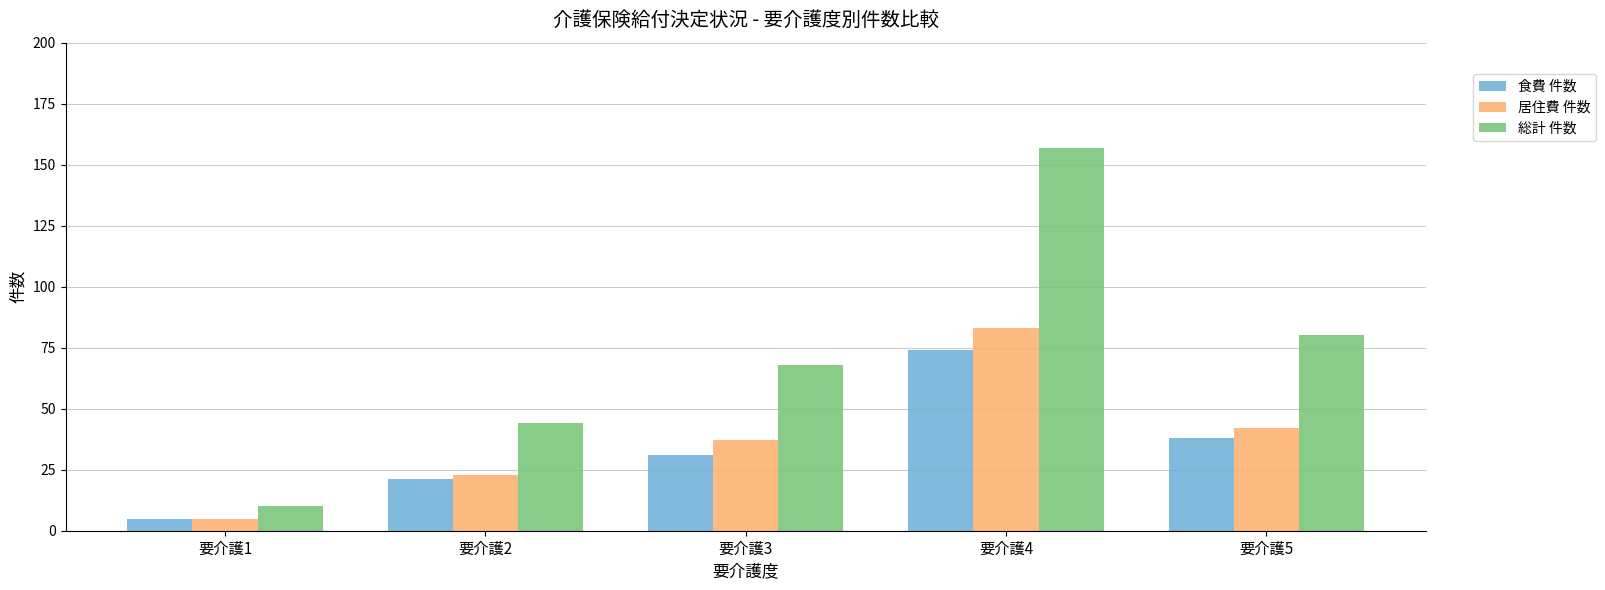

Reading left to right, list all the values displayed in this chart.

食費 件数: 5	21	31	74	38
居住費 件数: 5	23	37	83	42
総計 件数: 10	44	68	157	80